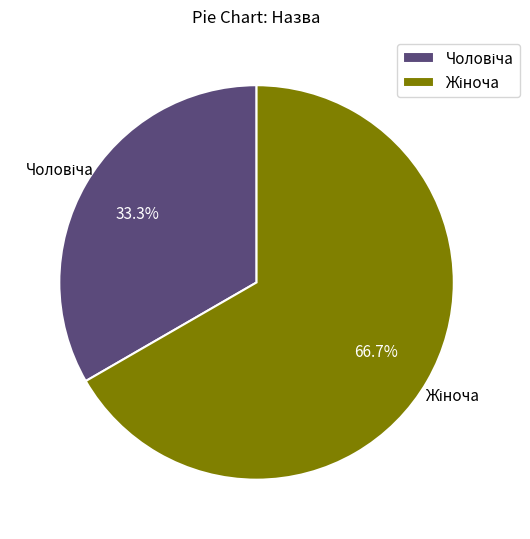

The Чоловіча slice represents 27% of the pie. True or false?

False